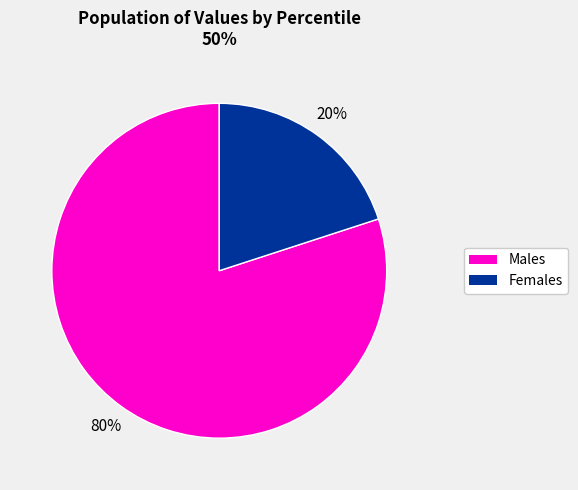

What is the ratio of the value at Males to the value at Females?

4.0